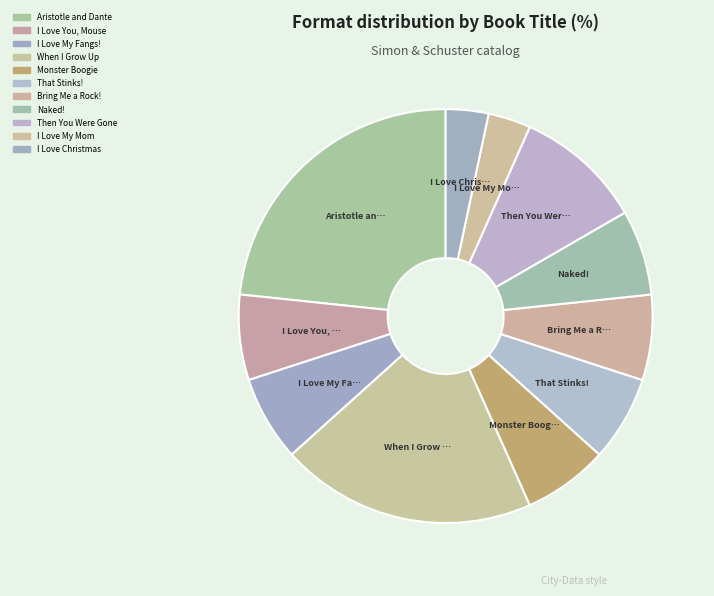

To the nearest percent, what percentage of the pie is I Love Christmas?

3%